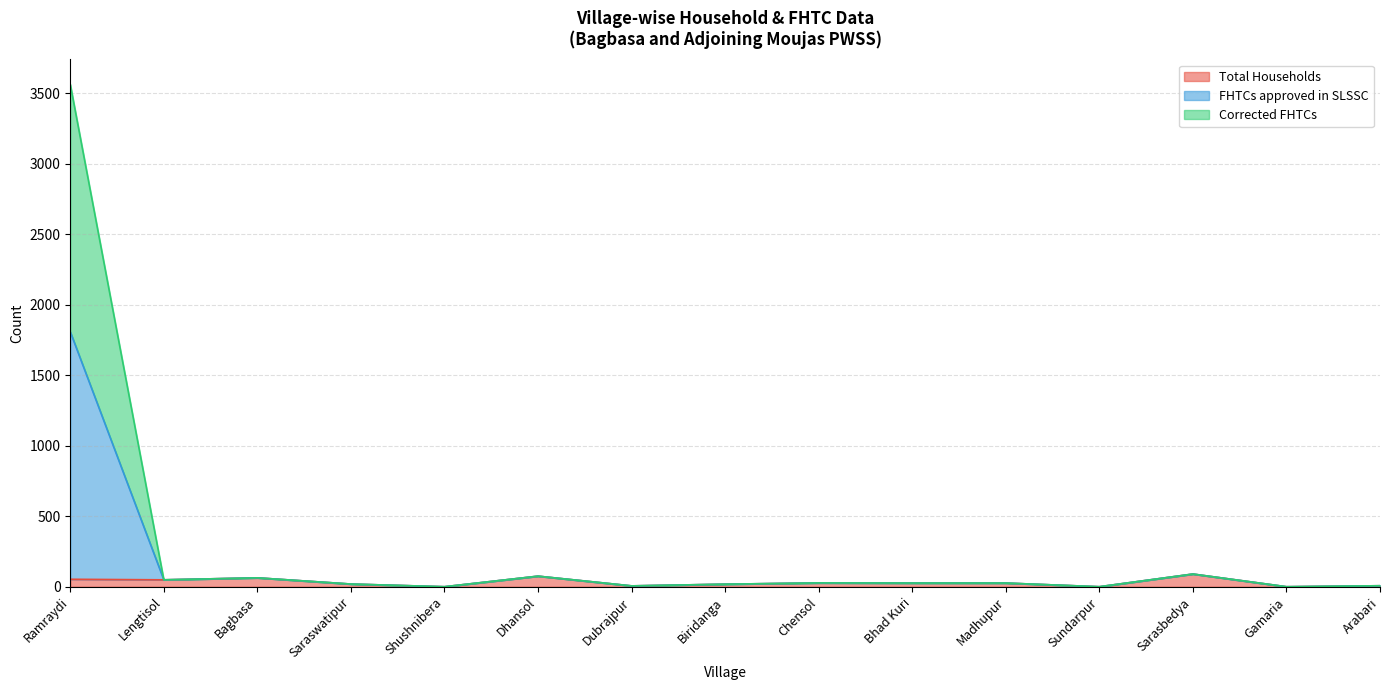

What is the maximum value shown in the chart?

3563